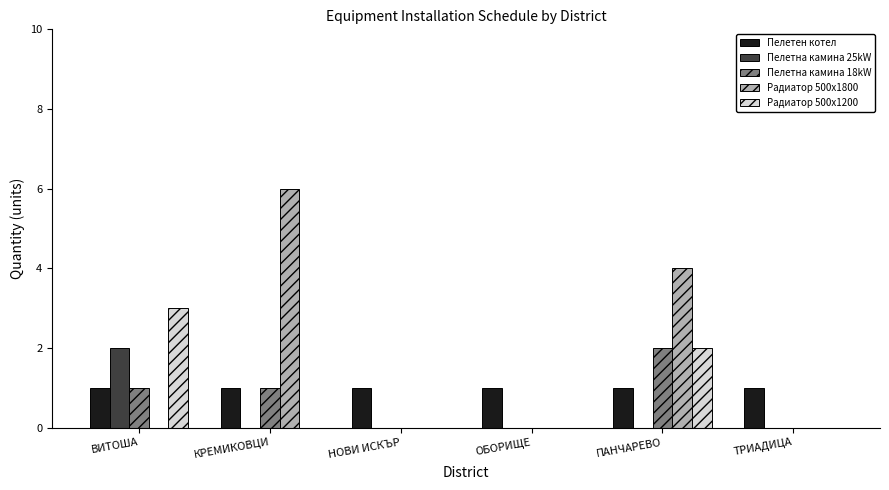

Is the value of Пелетен котел at ВИТОША greater than the value of Пелетна камина 25kW at КРЕМИКОВЦИ?

Yes